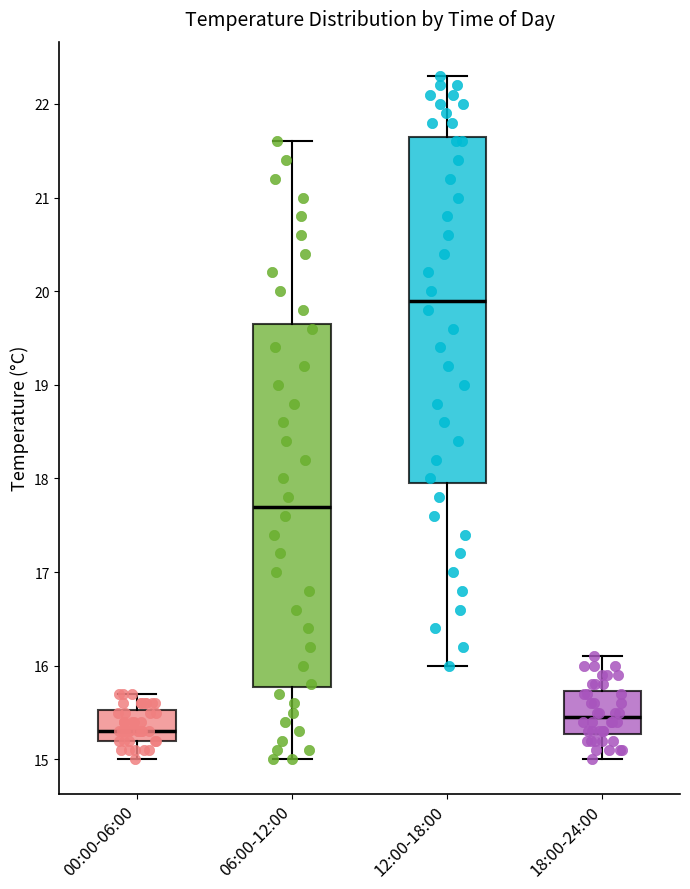

Which box's median line is the highest?

12:00-18:00